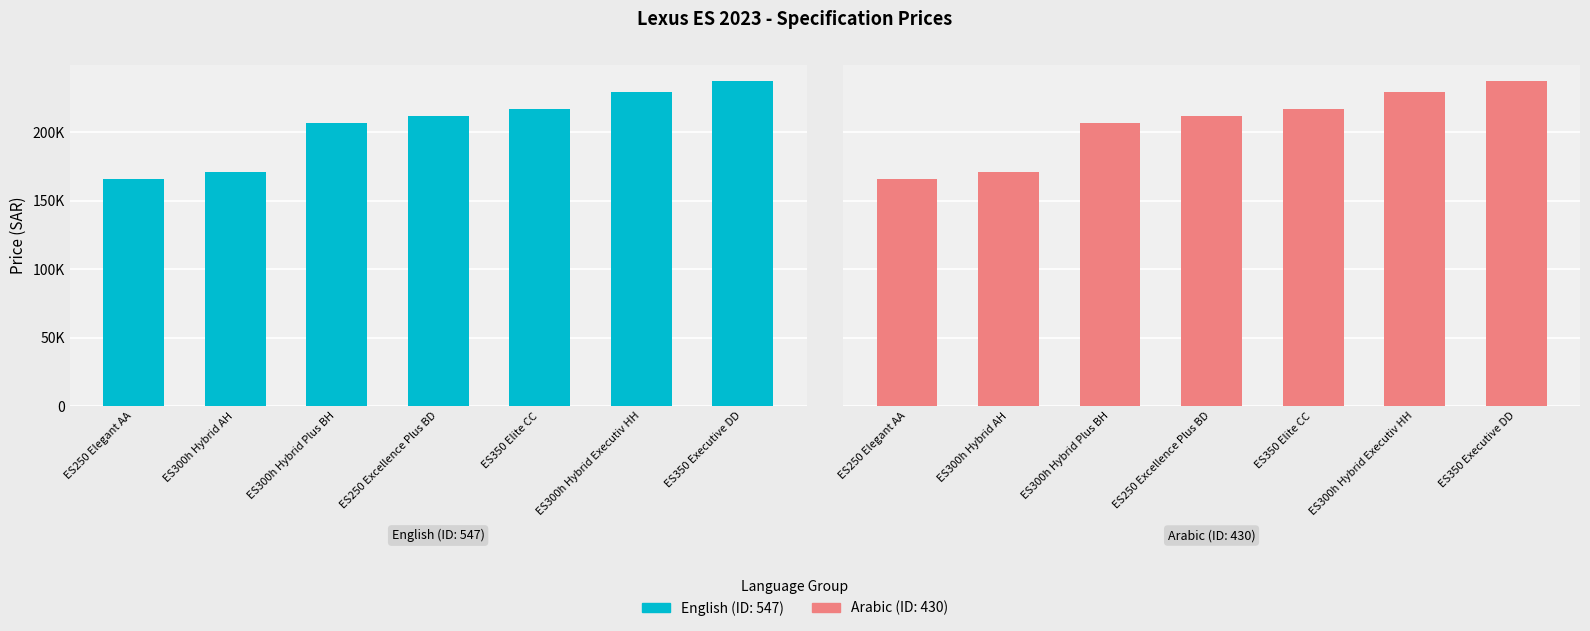

What position from the right is ES250 Elegant AA?

7